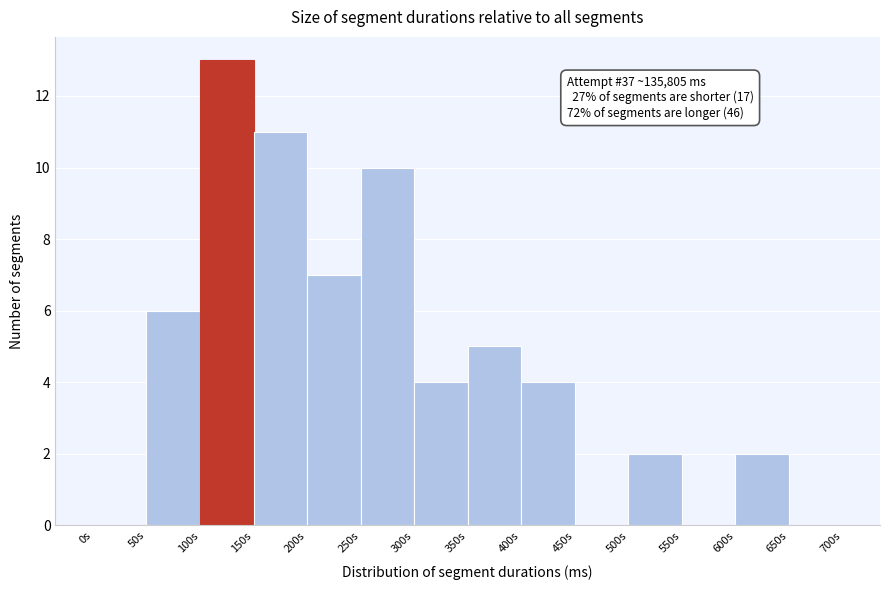

Reading left to right, what are all the values shown in this chart?

0s=0	50s=6	100s=13	150s=11	200s=7	250s=10	300s=4	350s=5	400s=4	450s=0	500s=2	550s=0	600s=2	650s=0